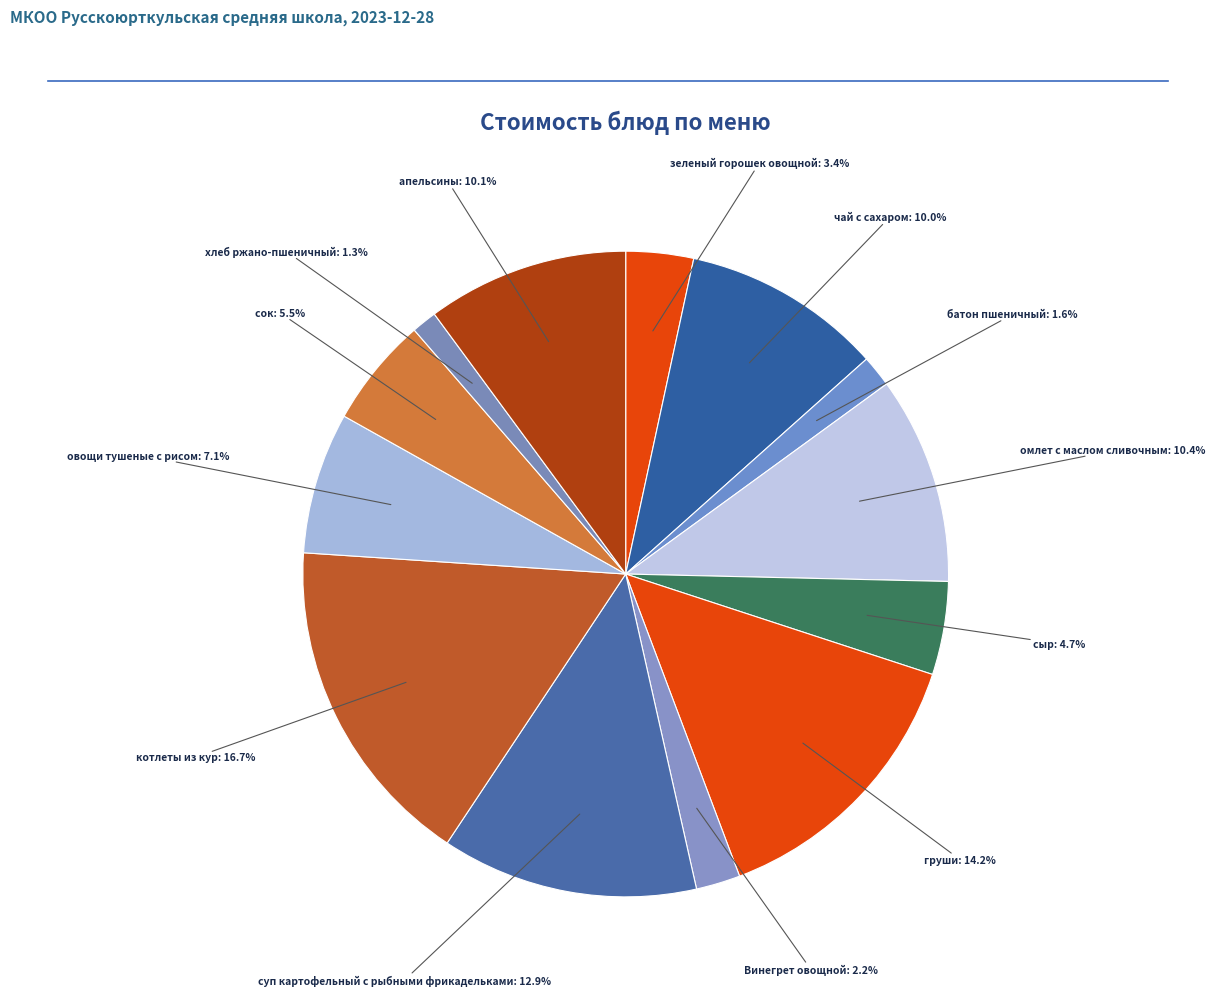

Which category has the biggest portion of the pie?

котлеты из кур